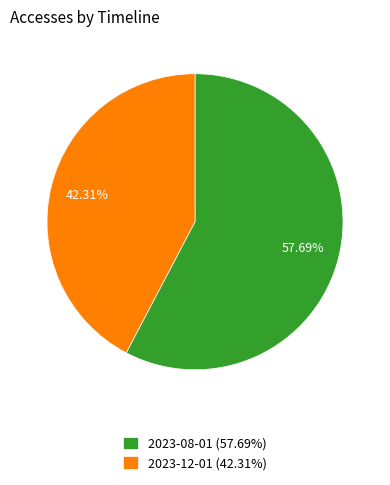

Is the sum of 2023-12-01 (42.31%) and 2023-08-01 (57.69%) greater than half?

Yes